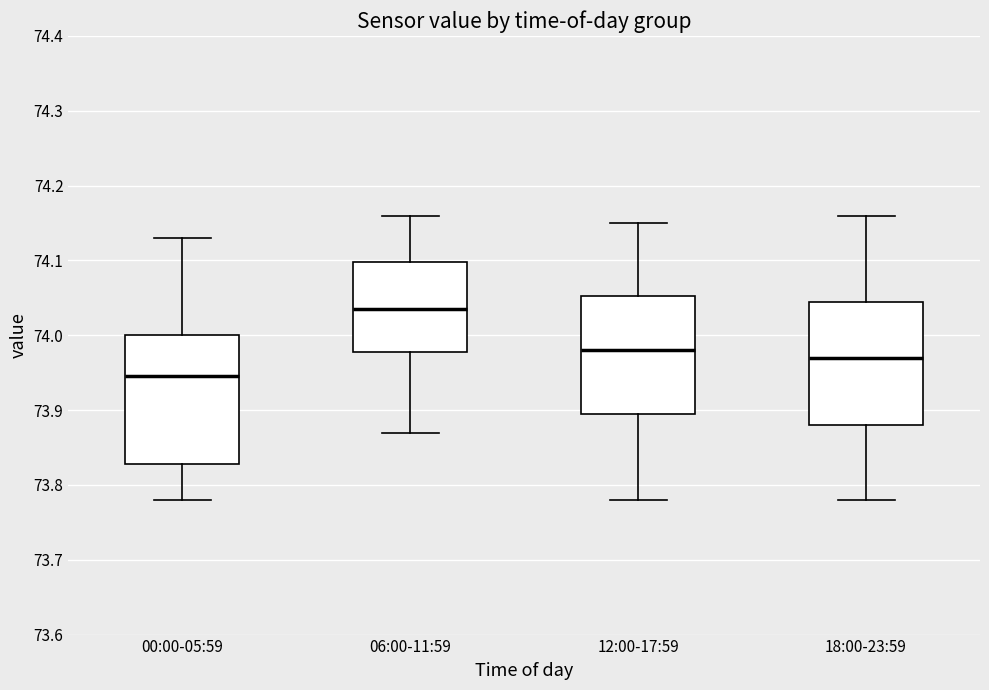

Which box's median line is the lowest?

00:00-05:59